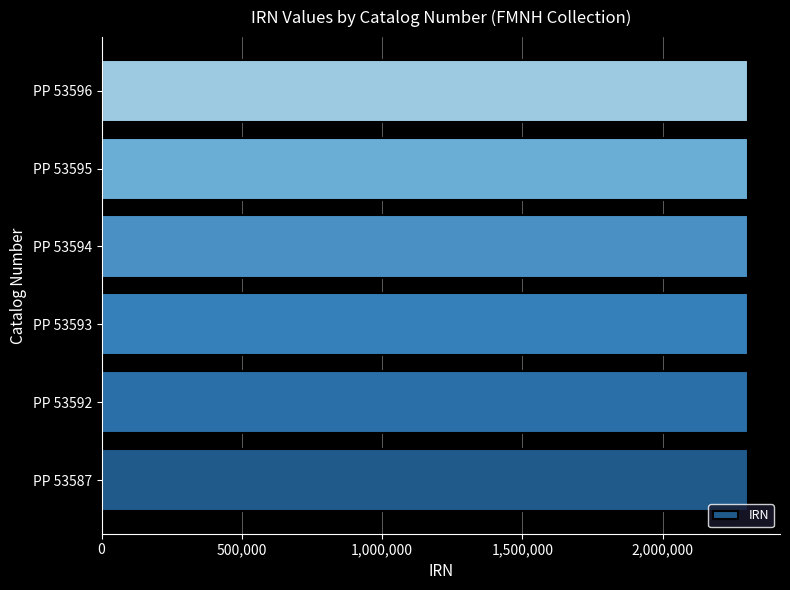

How many values are between 2303548 and 2303551?

4